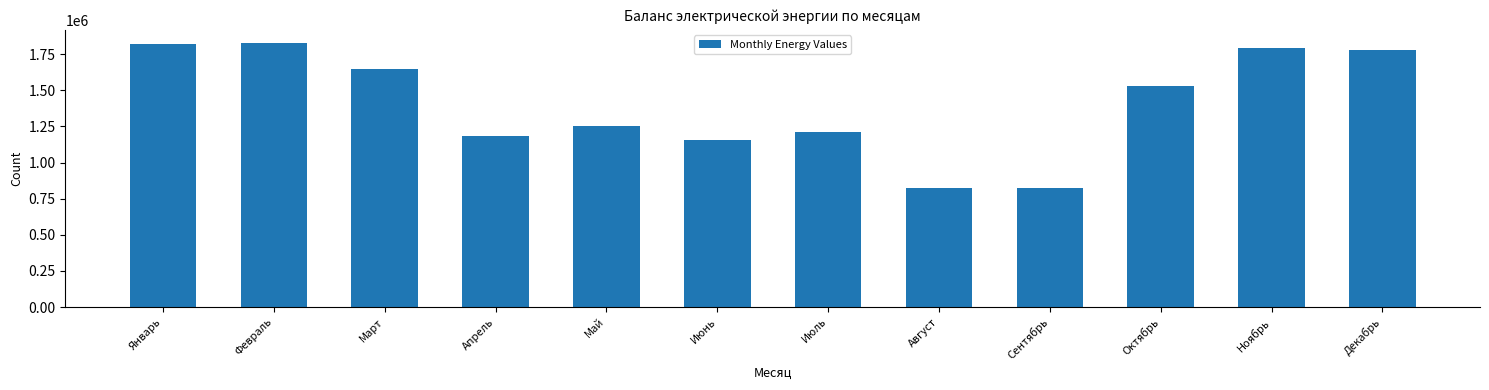

What is the difference between the second highest and second lowest values?

993914